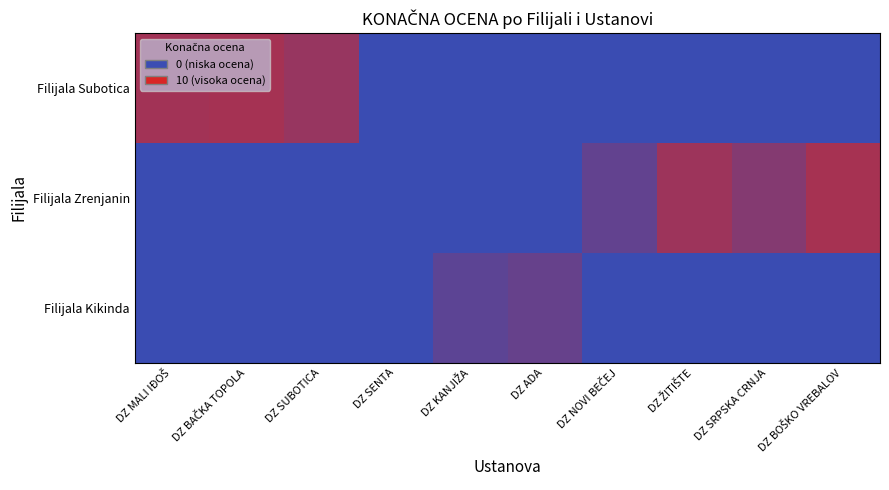

Which has a higher value, DZ ŽITIŠTE or DZ KANJIŽA?

DZ ŽITIŠTE